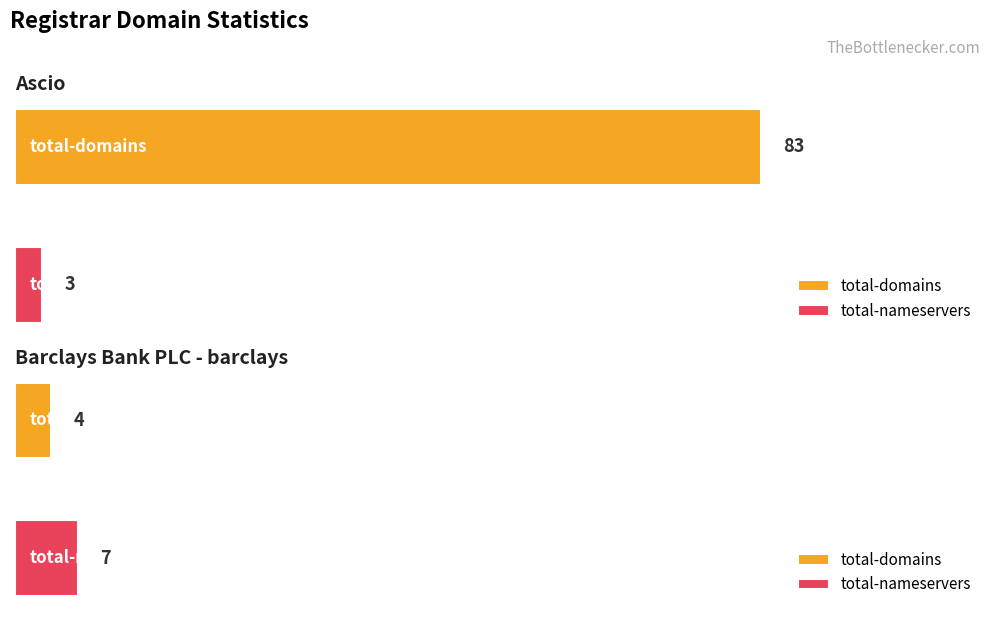

What position from the right is Ascio?

2